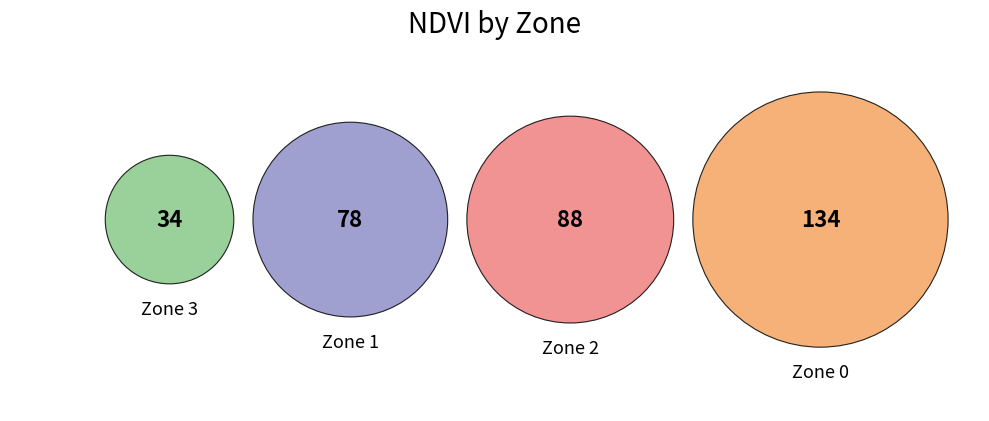

To the nearest percent, what is the difference between the Zone 2 and Zone 0 slice percentages?

14%